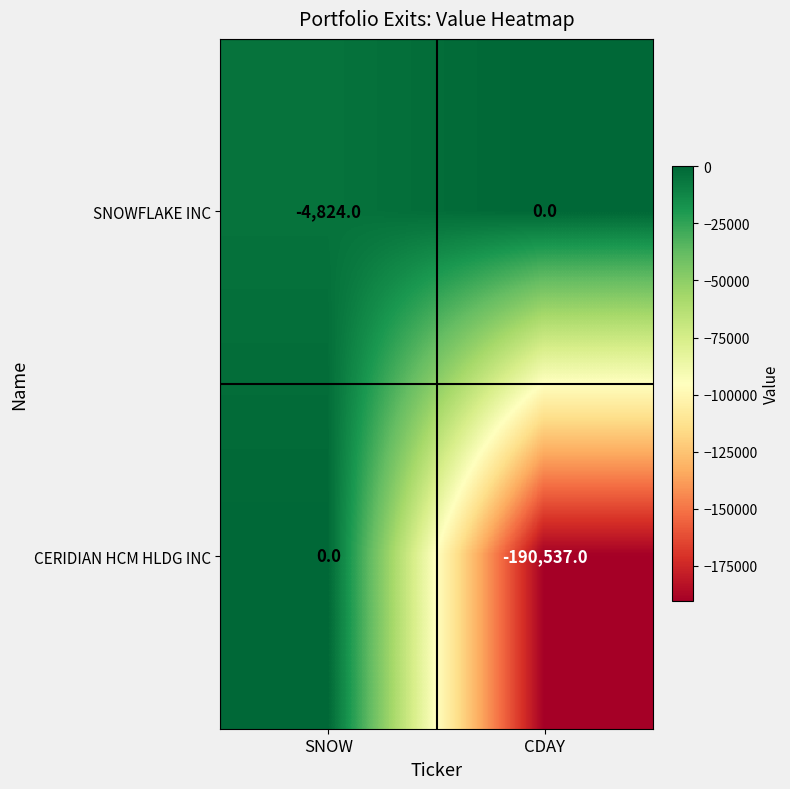

At which category is the sum across all series the highest?

SNOW